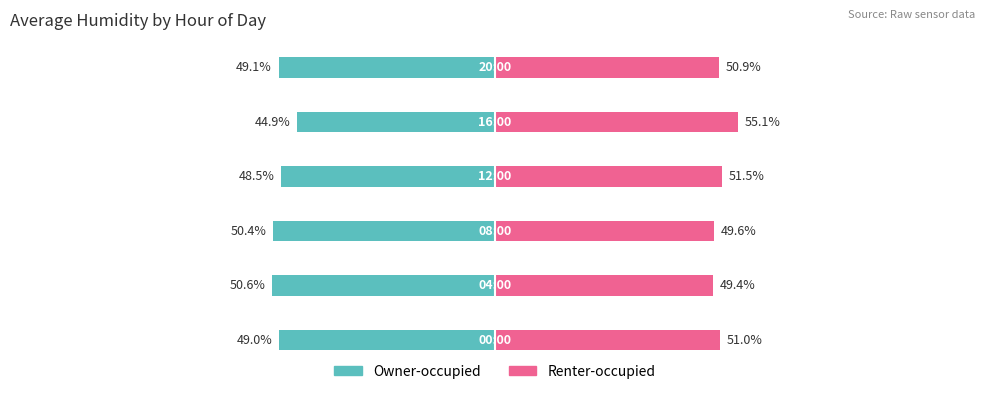

How many bars are there in each group?

2